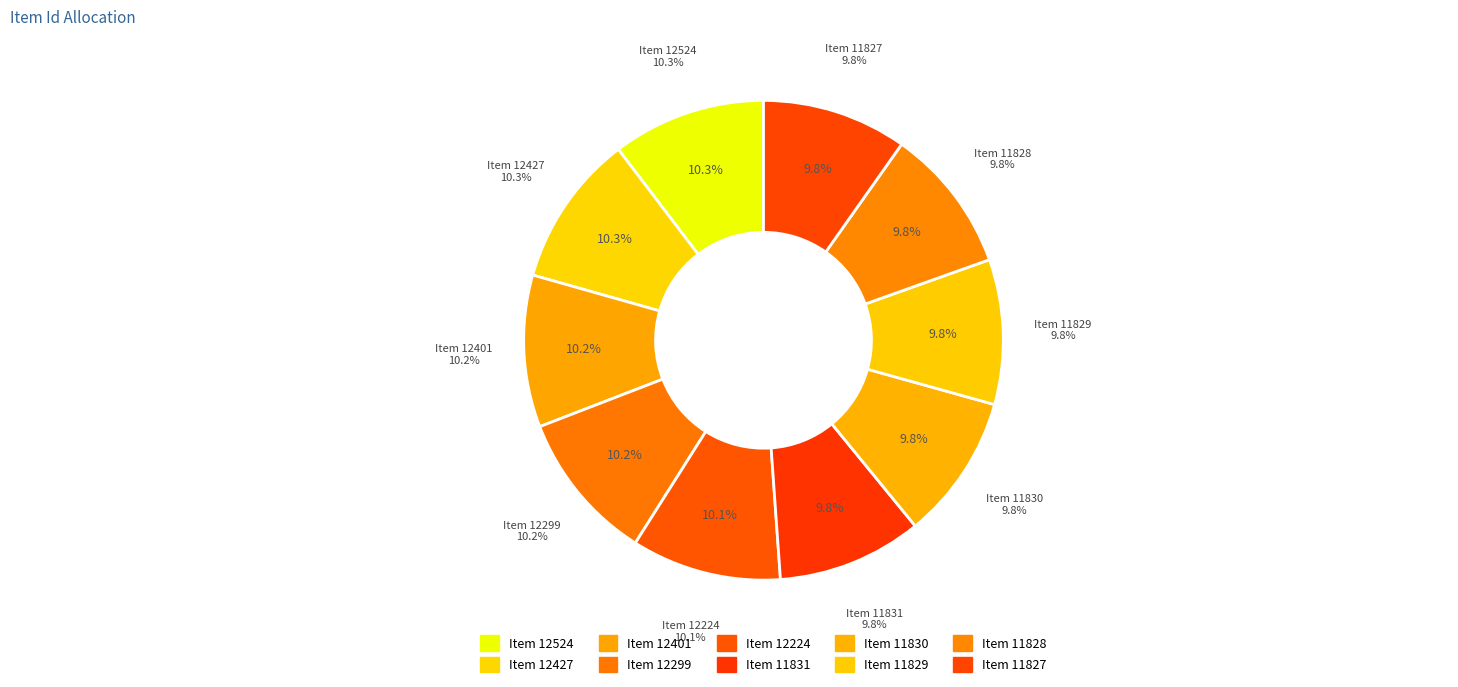

Count the number of slices in the pie.

10